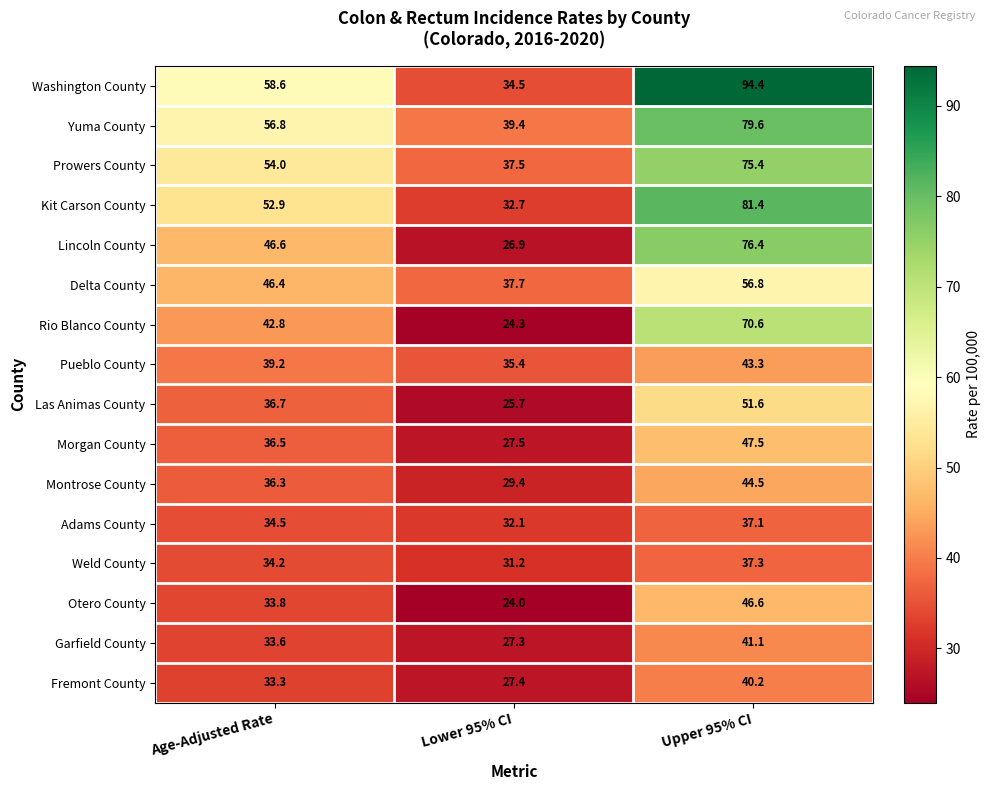

The value of Weld County at Upper 95% CI is 37.3. True or false?

True